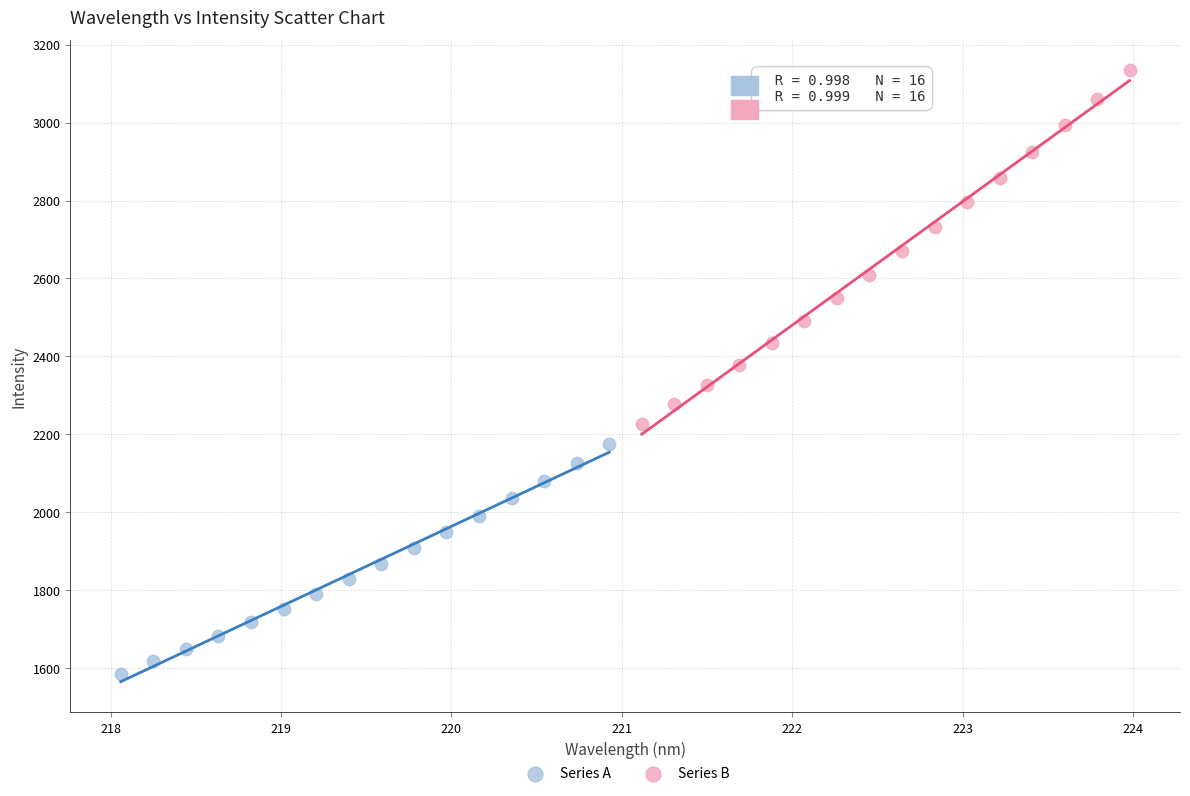

Which series reaches the maximum Y coordinate?

Series B